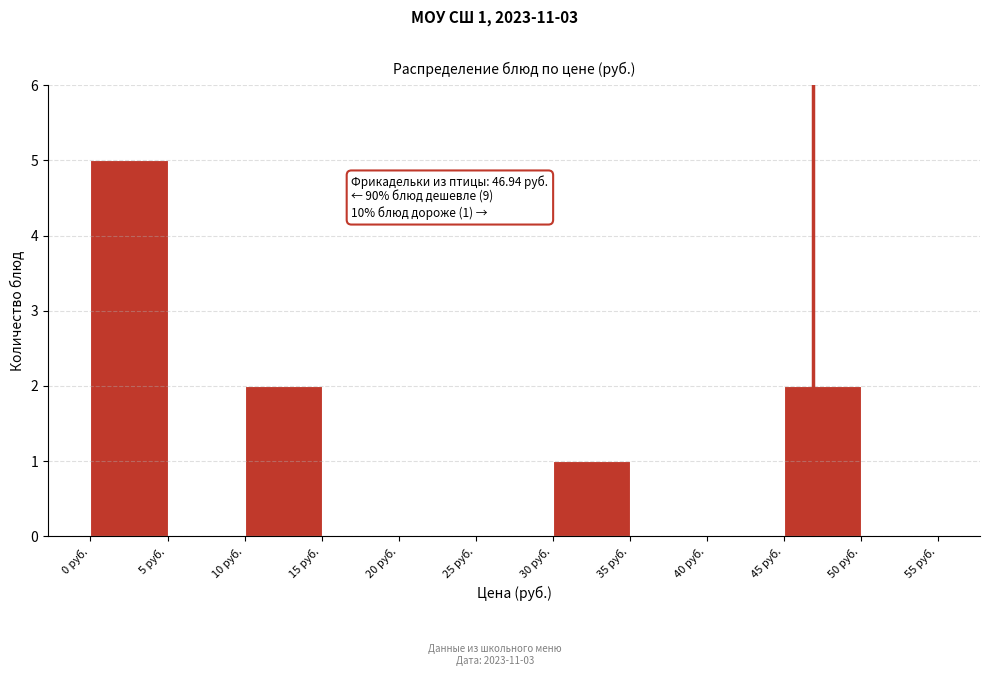

Over which range of the x-axis is the bar tallest?

0 to 5